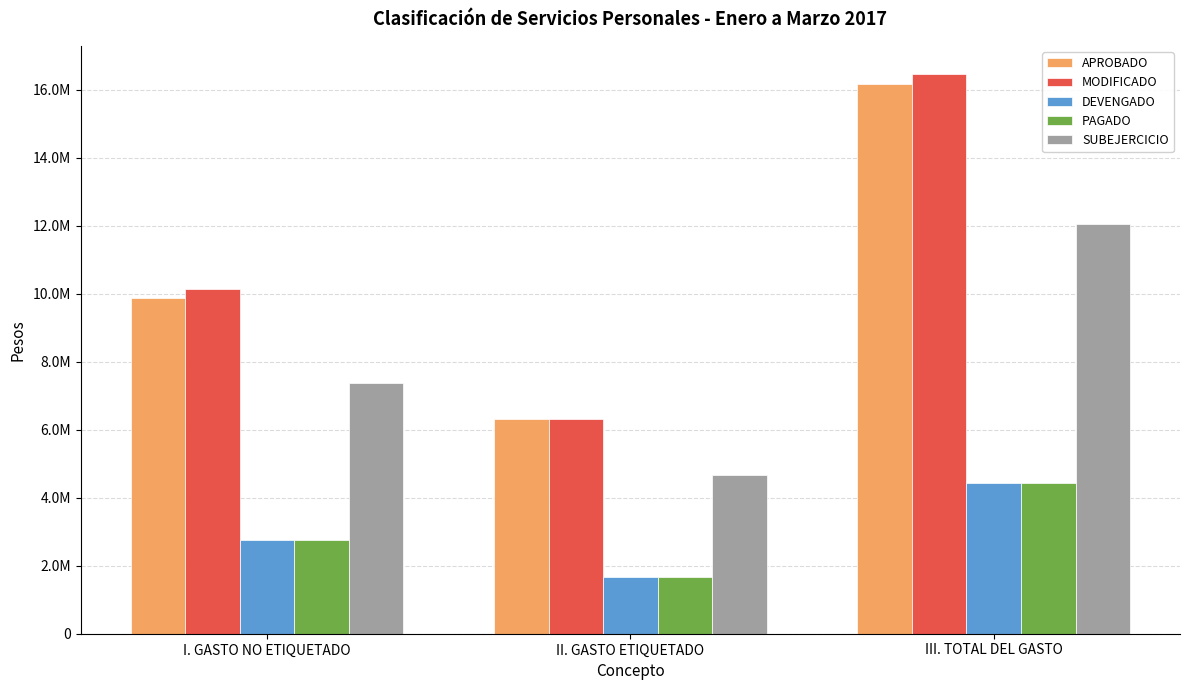

Are the bars horizontal?

No